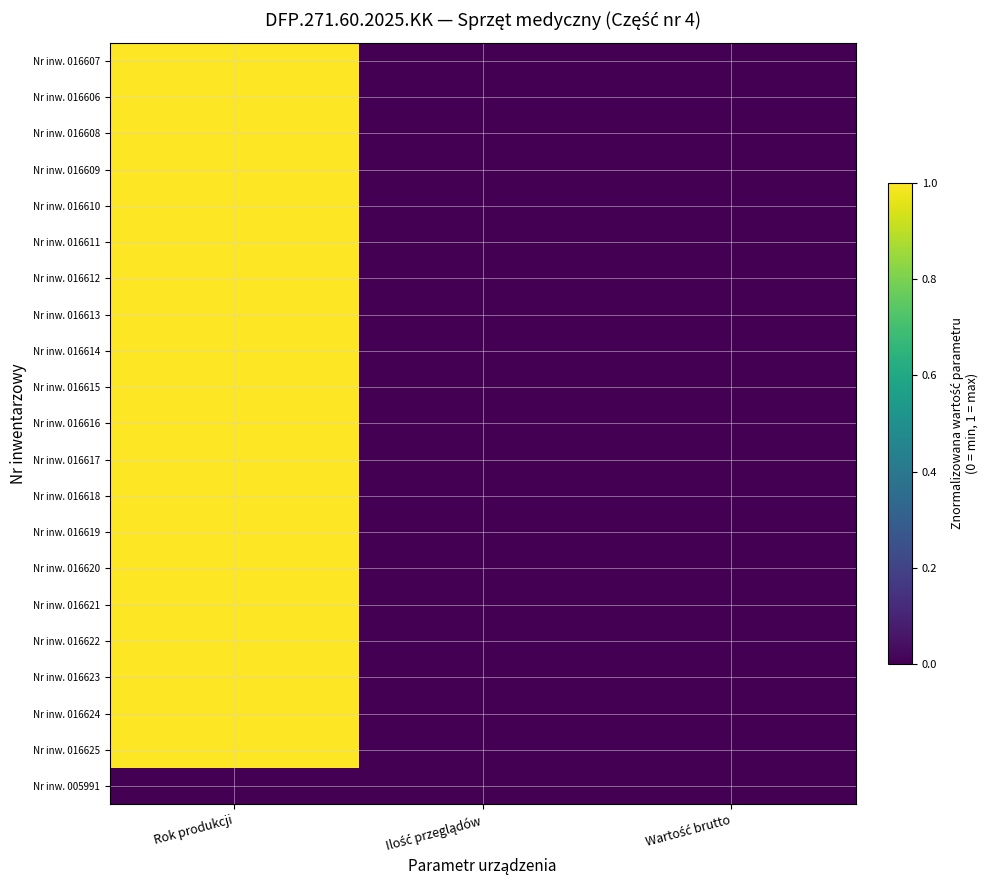

Which category has the lowest value across all series?

Ilość przeglądów